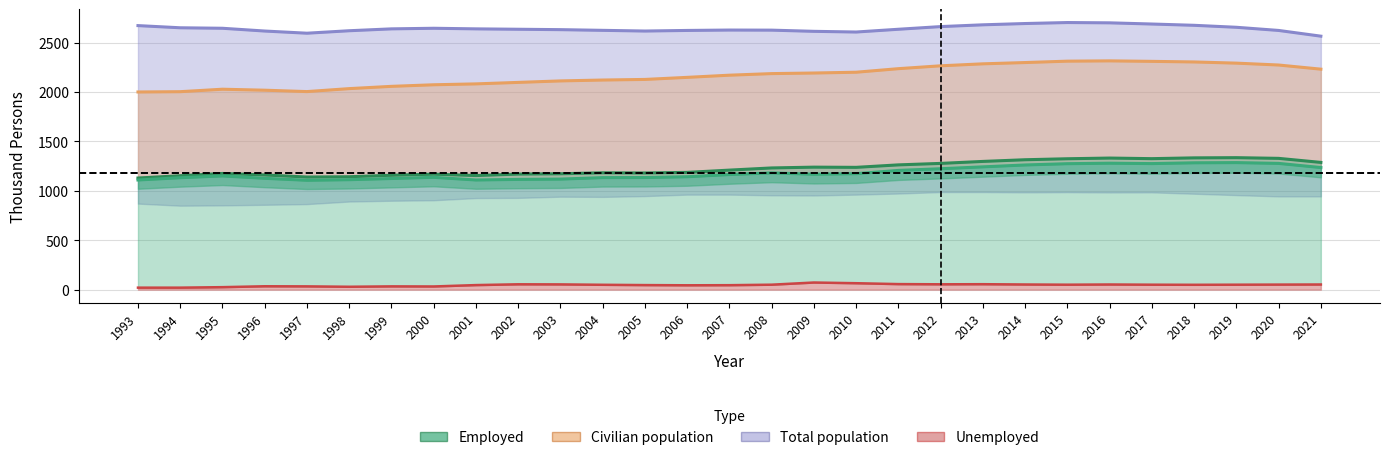

Is it true that Employed equals 1262 at 2014?

True